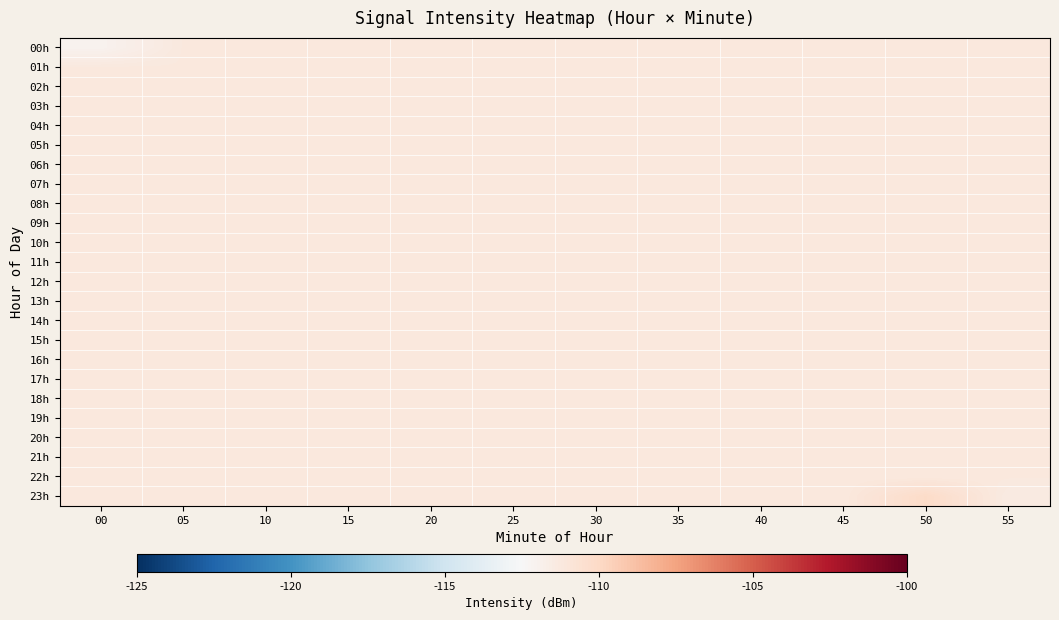

Which category has the highest value across all series?

50